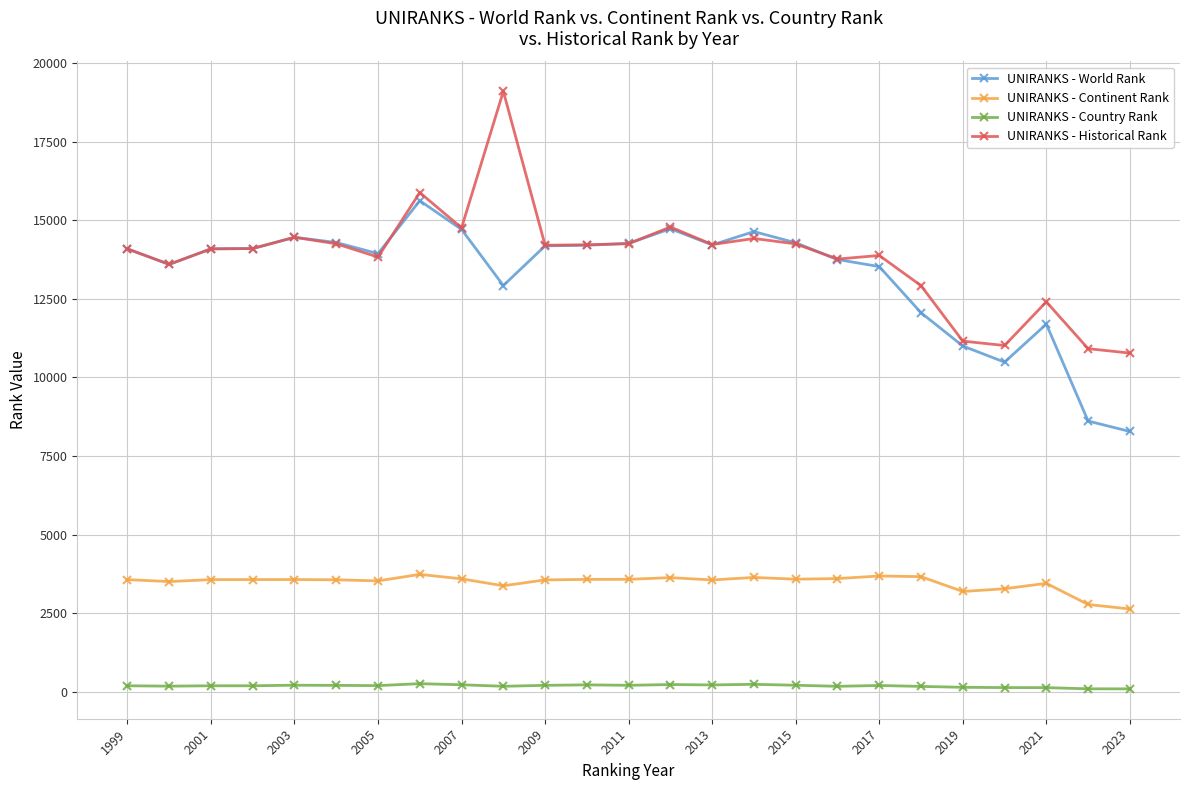

Does the chart have visible grid lines?

Yes